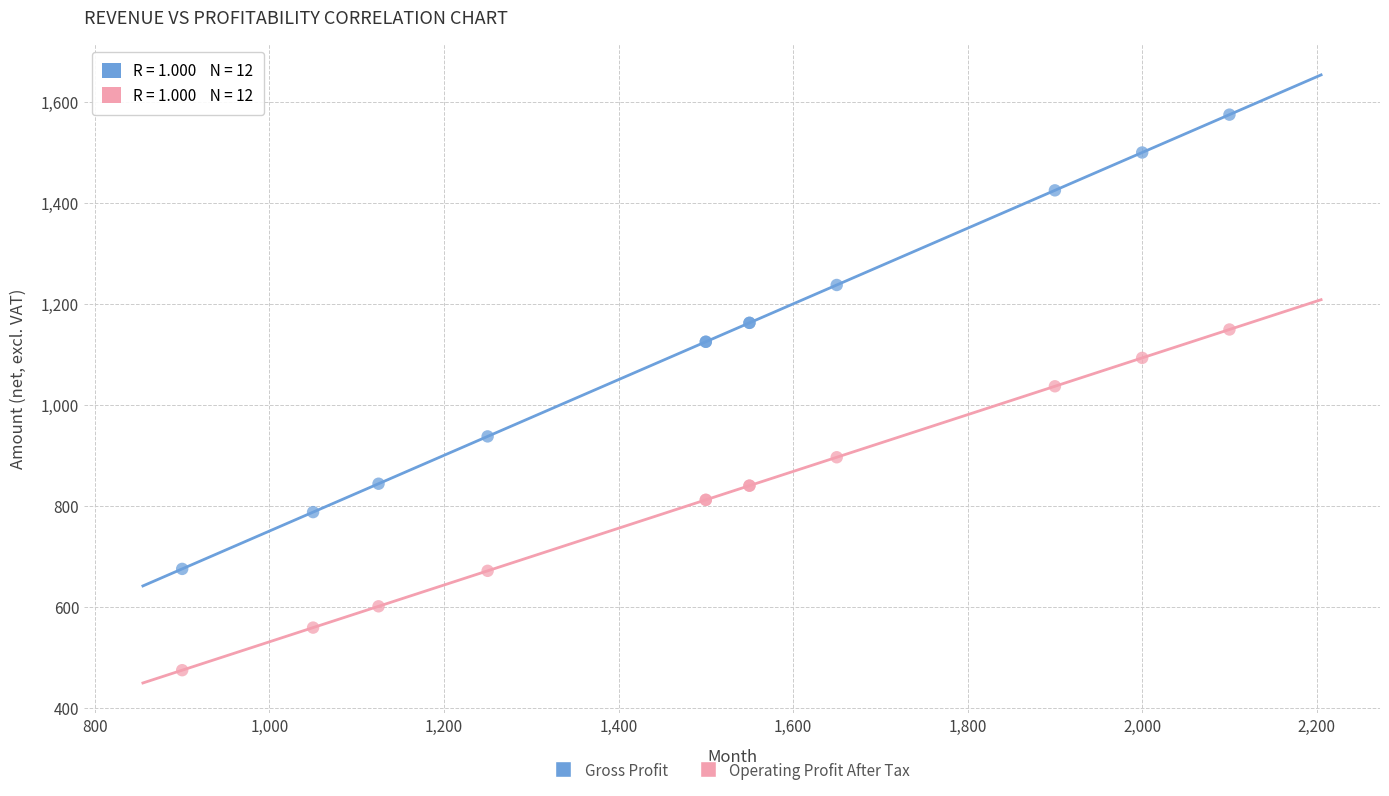

Which series contains the lowest Y value?

Operating Profit After Tax